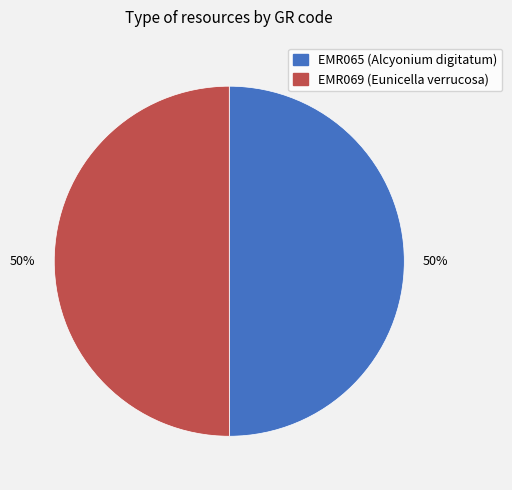

Combined, do EMR065 (Alcyonium digitatum) and EMR069 (Eunicella verrucosa) account for over 50%?

Yes